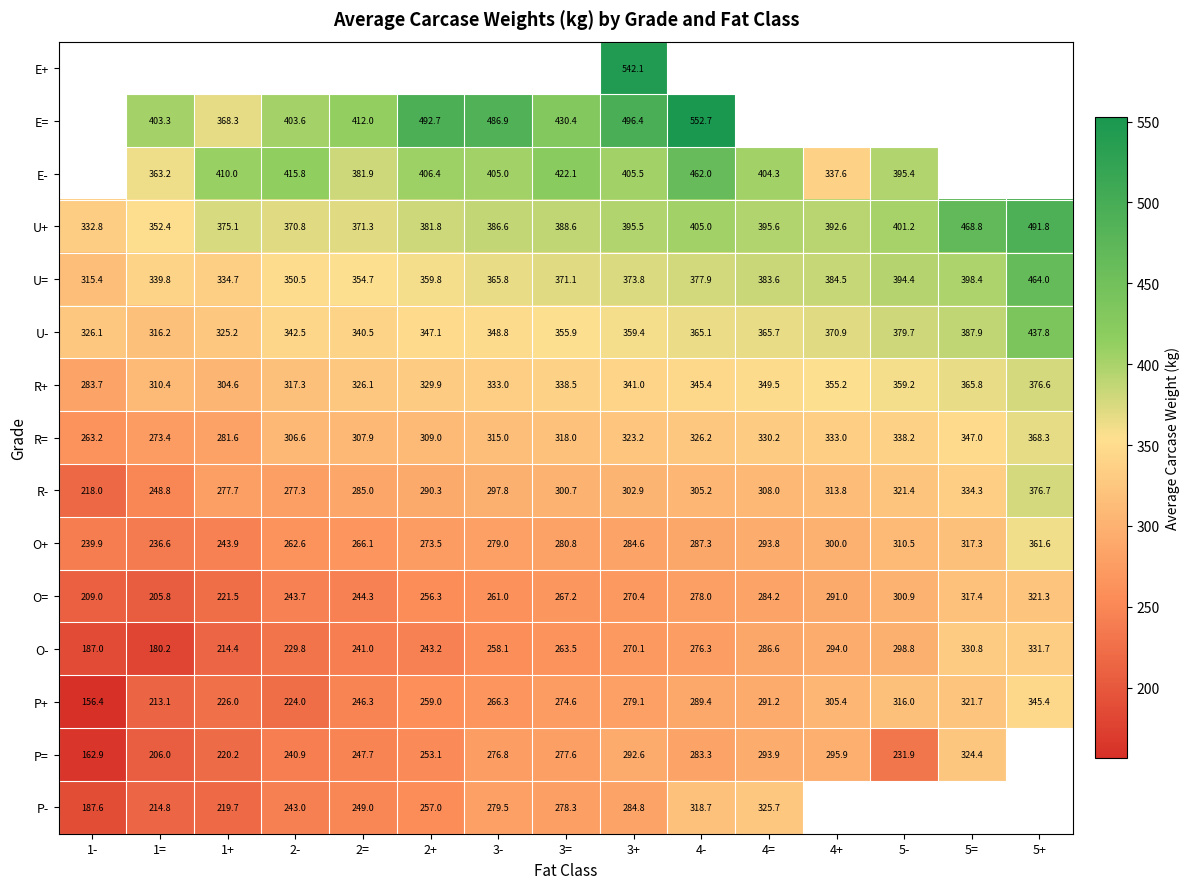

What value does the O= series have at 1-?

209.0